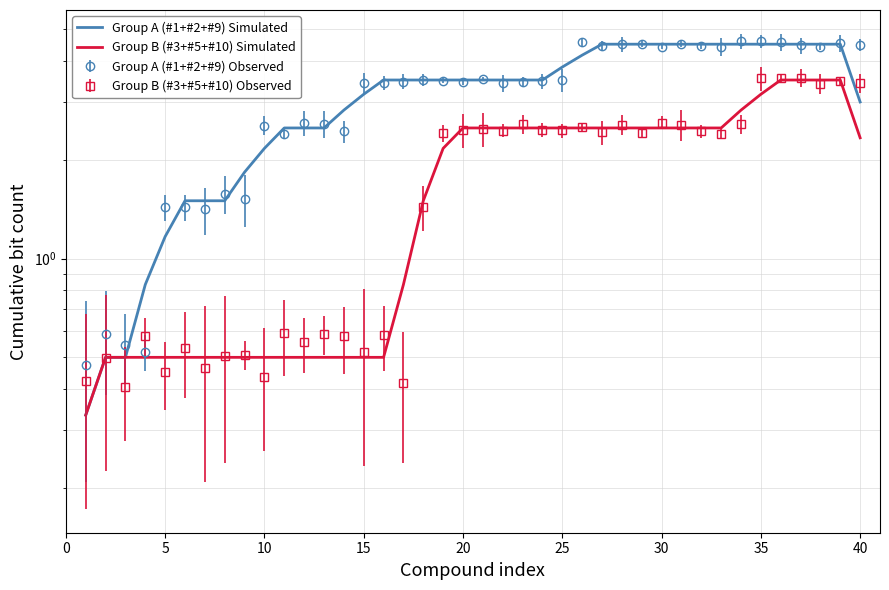

Rank the series by their maximum value, from highest to lowest.

Group A (#1+#2+#9) Simulated, Group B (#3+#5+#10) Simulated